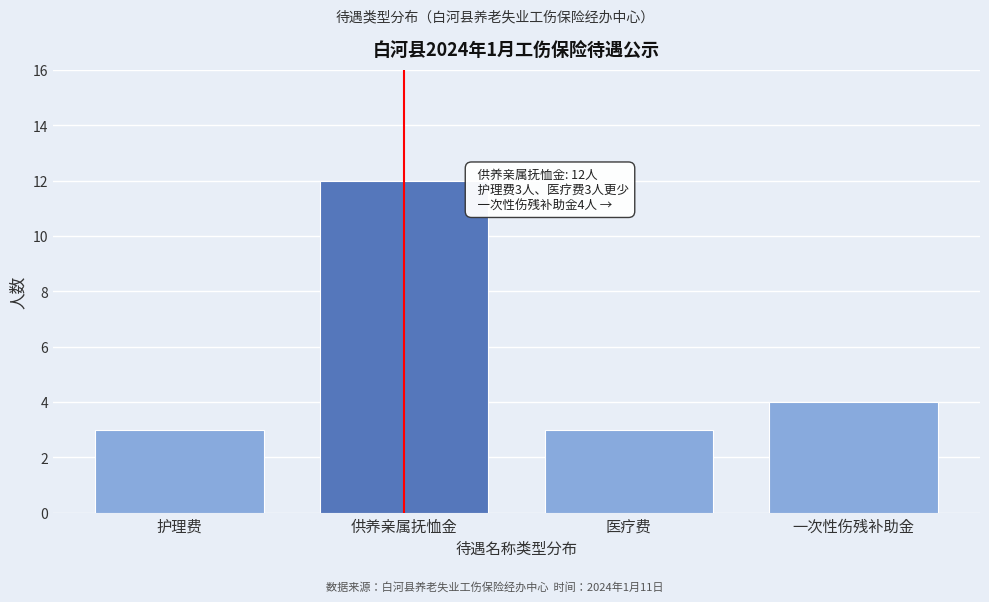

Reading left to right, list all the values displayed in this chart.

护理费=3	供养亲属抚恤金=12	医疗费=3	一次性伤残补助金=4